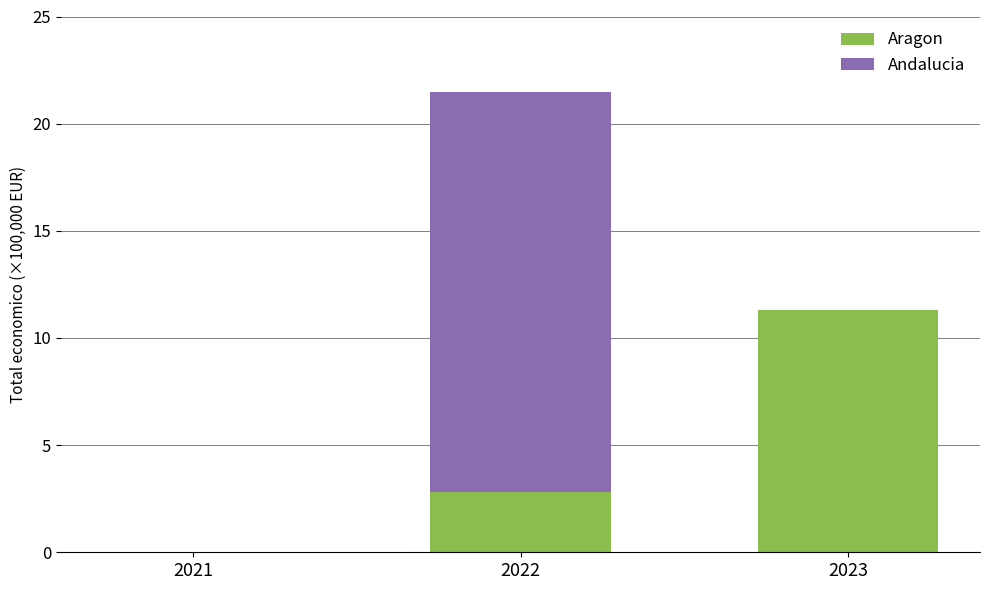

How many distinct data groups are displayed?

2